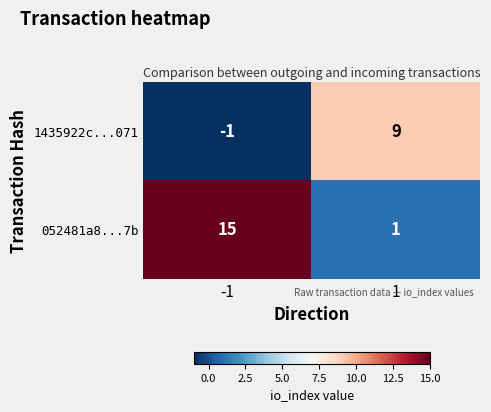

How many values in 1435922c...071 are above zero?

1